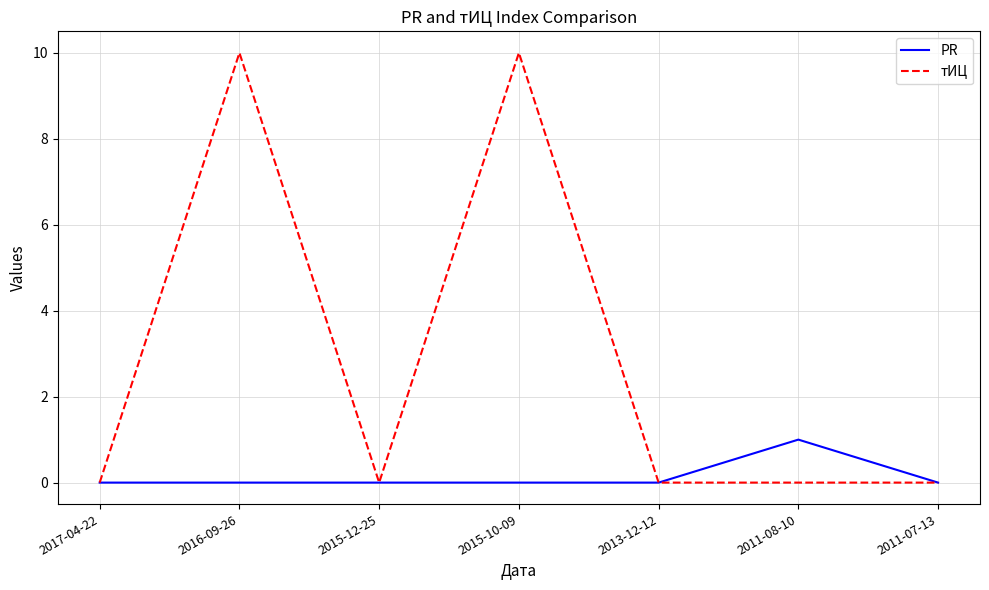

Which series has the largest total across all categories?

тИЦ